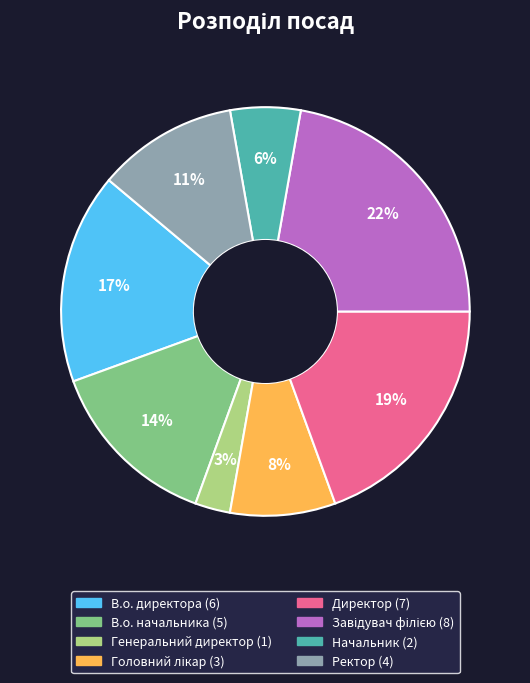

Which slice is the smallest?

Генеральний директор